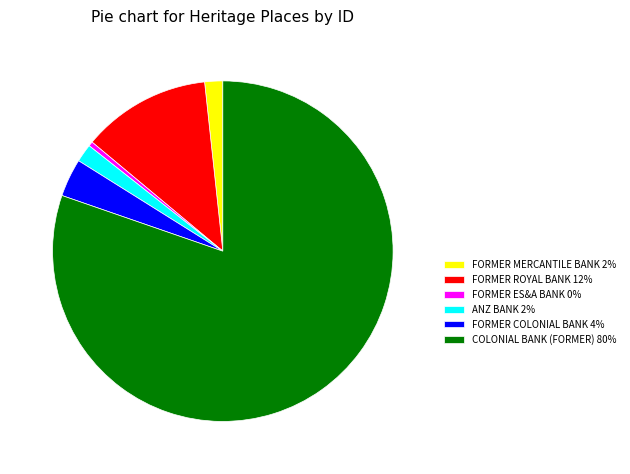

Which has a higher value, FORMER ROYAL BANK 12% or FORMER COLONIAL BANK 4%?

FORMER ROYAL BANK 12%